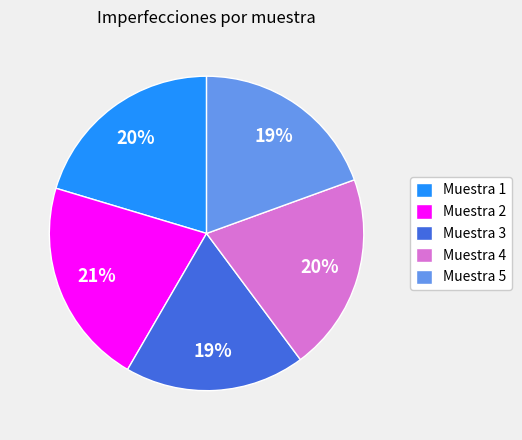

Which category has the biggest portion of the pie?

Muestra 2